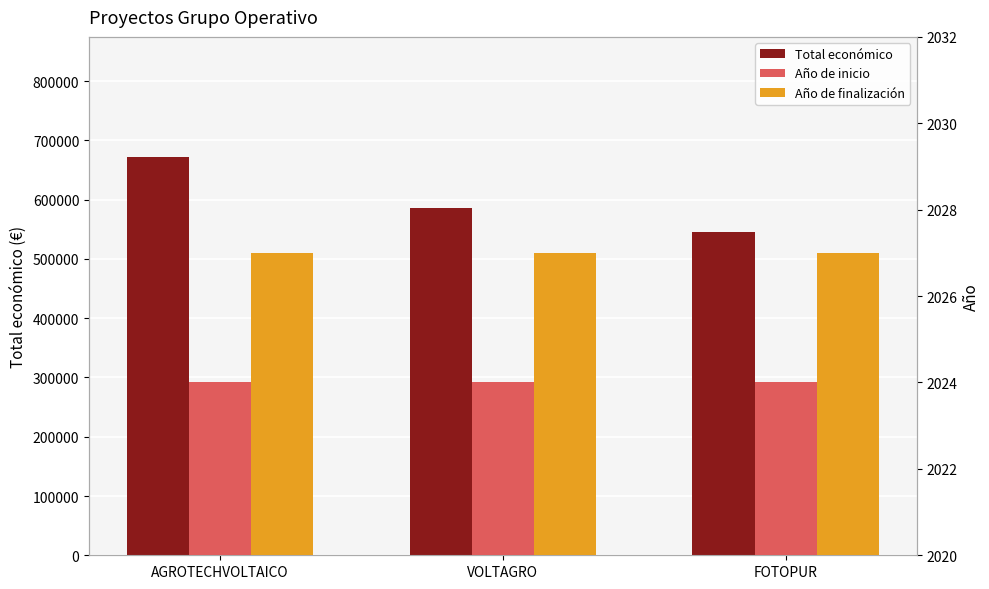

What is the smallest value displayed?

2024